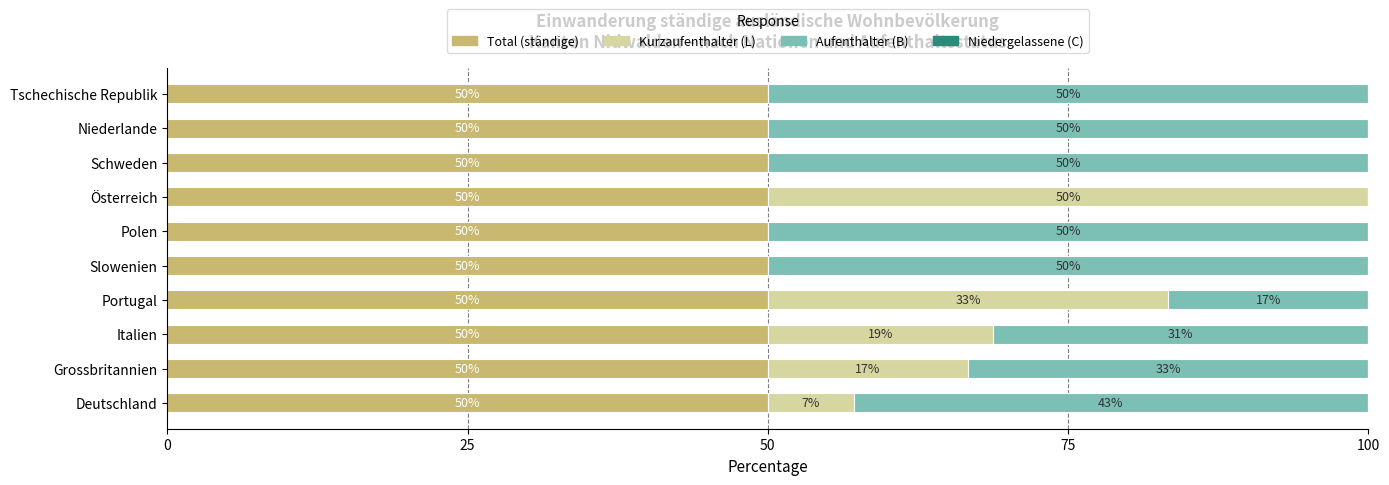

True or false: Total (ständige) has a value of 73.3 at Slowenien.

False